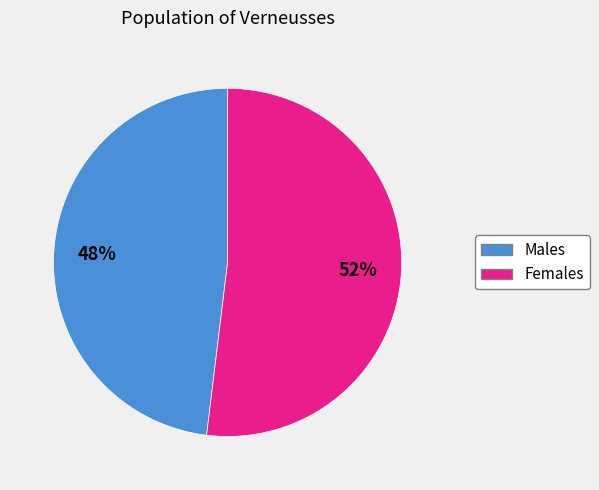

Does any single category account for the majority?

Yes